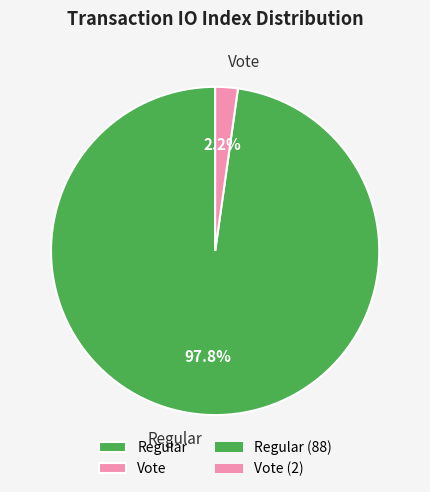

What percentage do Vote and Regular together represent?

100.0%